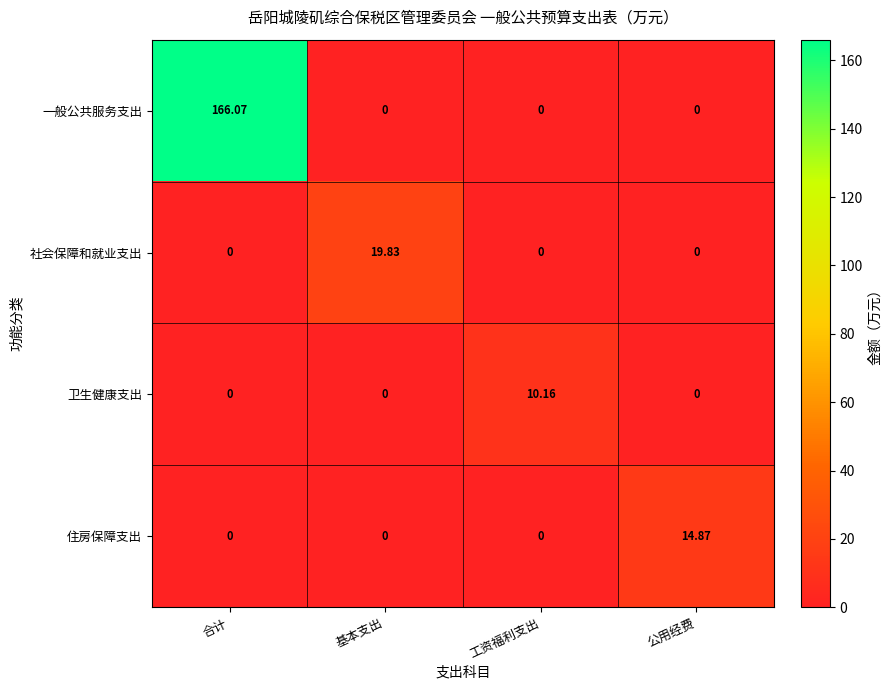

Rank the series by their maximum value, from highest to lowest.

一般公共服务支出, 社会保障和就业支出, 住房保障支出, 卫生健康支出